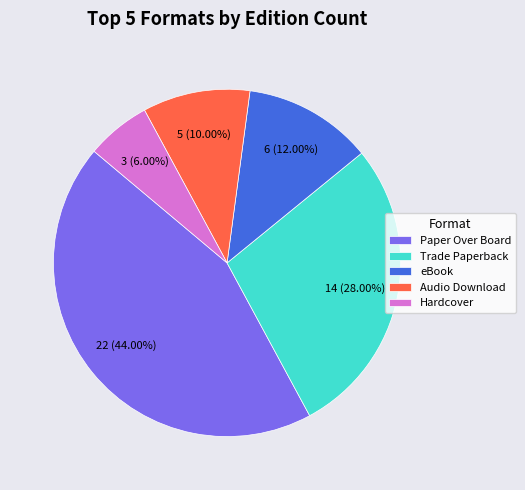

The Hardcover slice represents 1% of the pie. True or false?

False